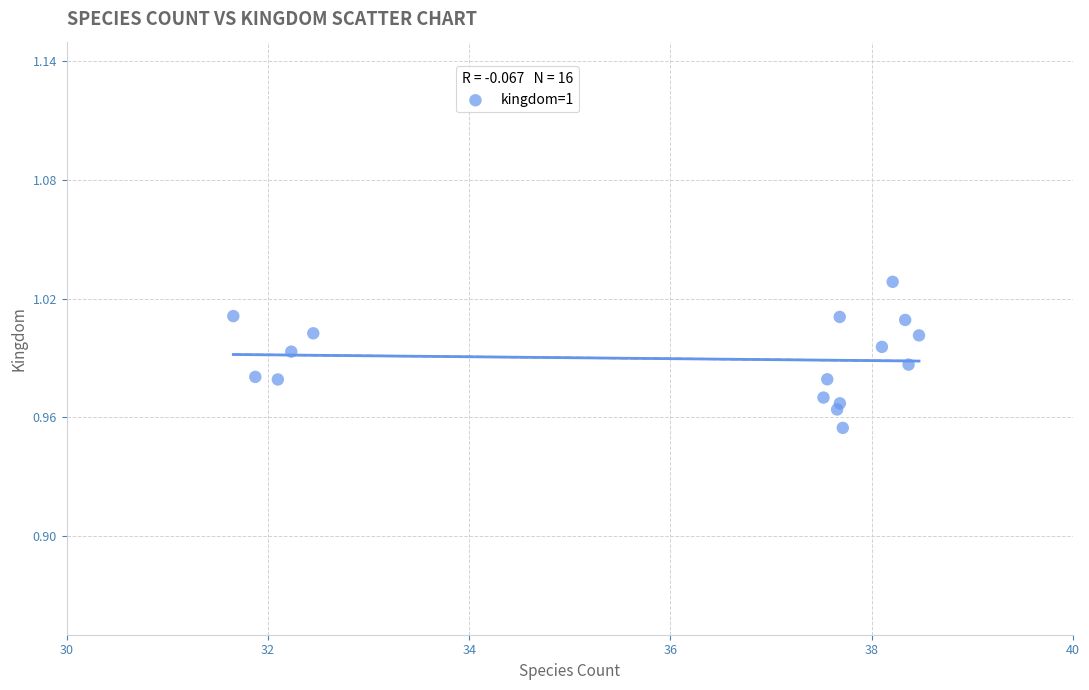

What is the range of X values (max minus min)?

6.8